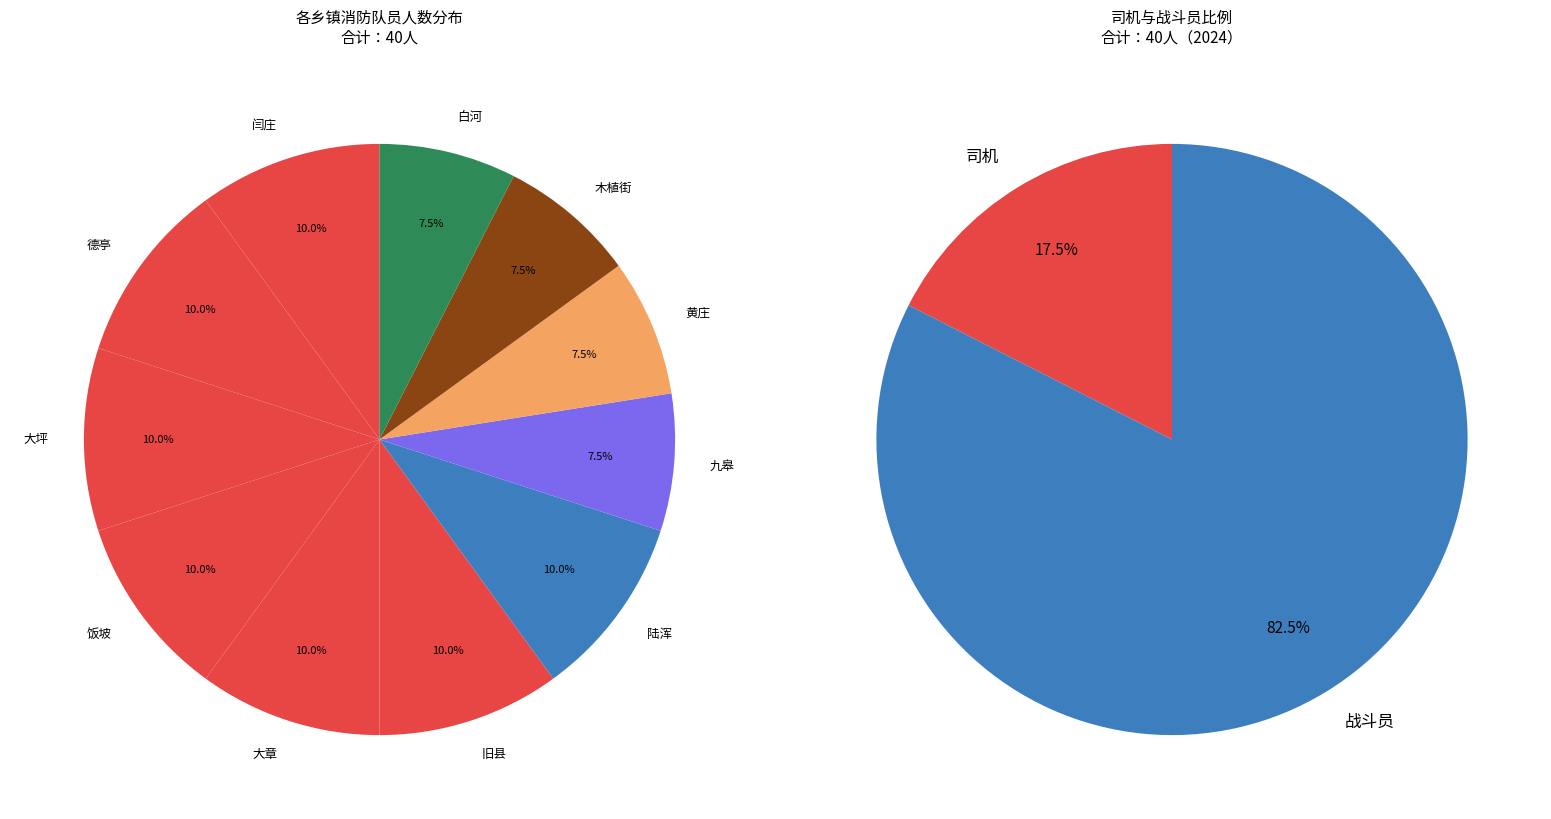

To the nearest percent, what is the average slice percentage?

9%